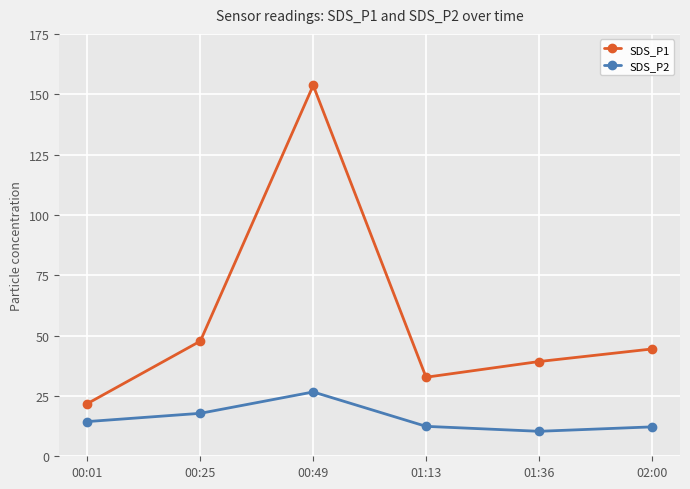

Which series changed the most between 00:01 and 00:25?

SDS_P1